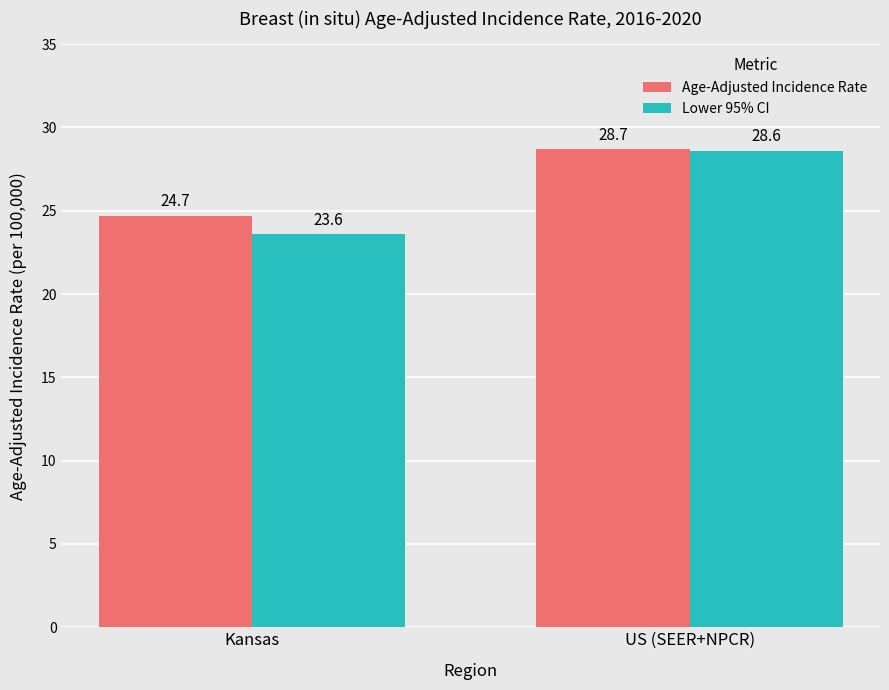

What is the label of the 1st bar from the left?

Kansas